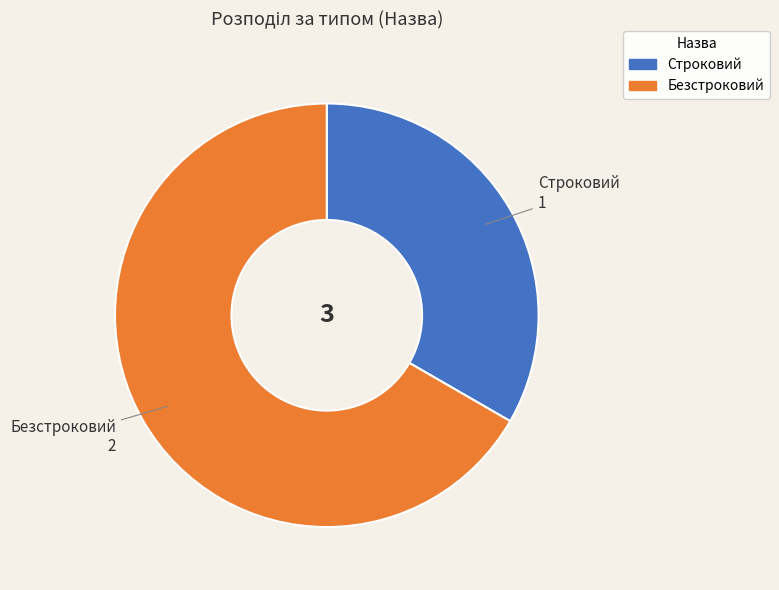

Combined, do Безстроковий and Строковий account for over 50%?

Yes